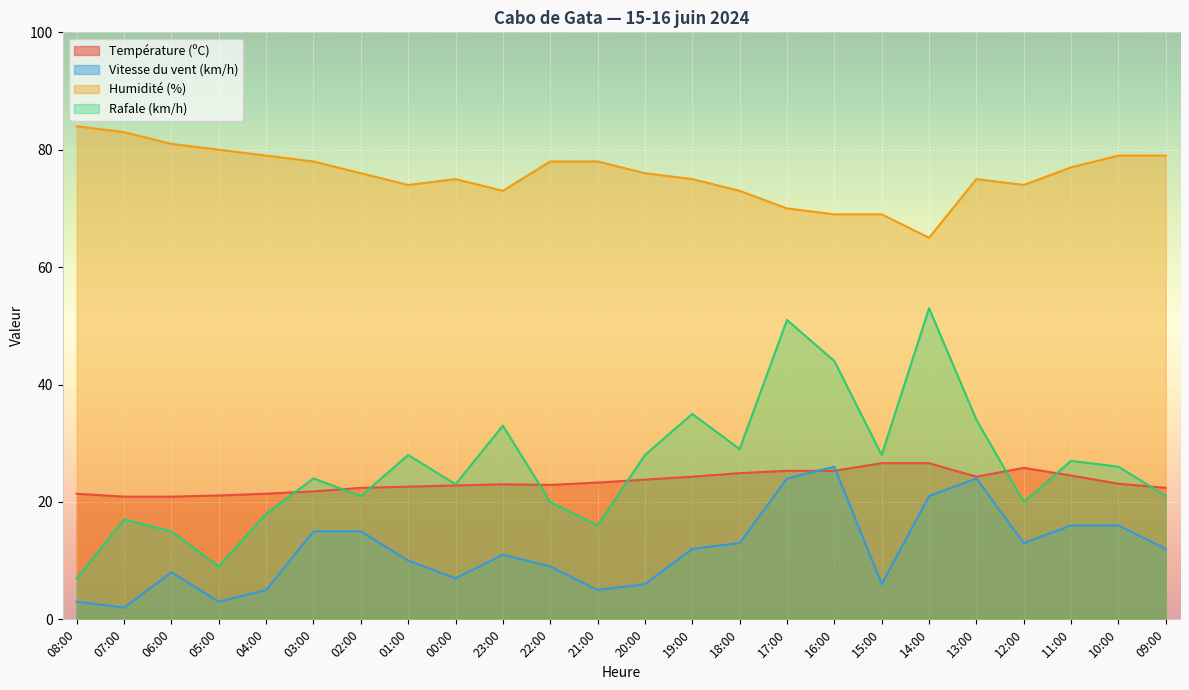

What is the difference between the maximum and second lowest values in the Humidité (%) series?

15.0